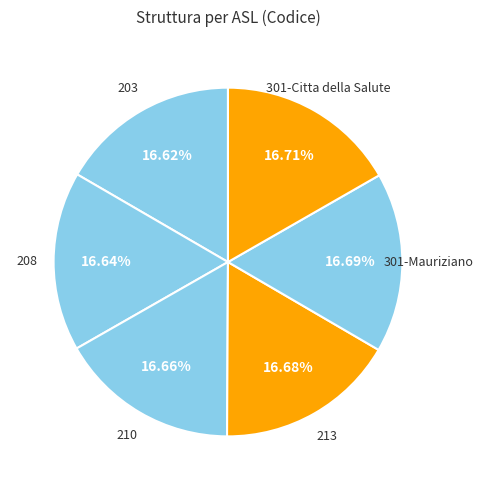

How many segments does this pie chart have?

6